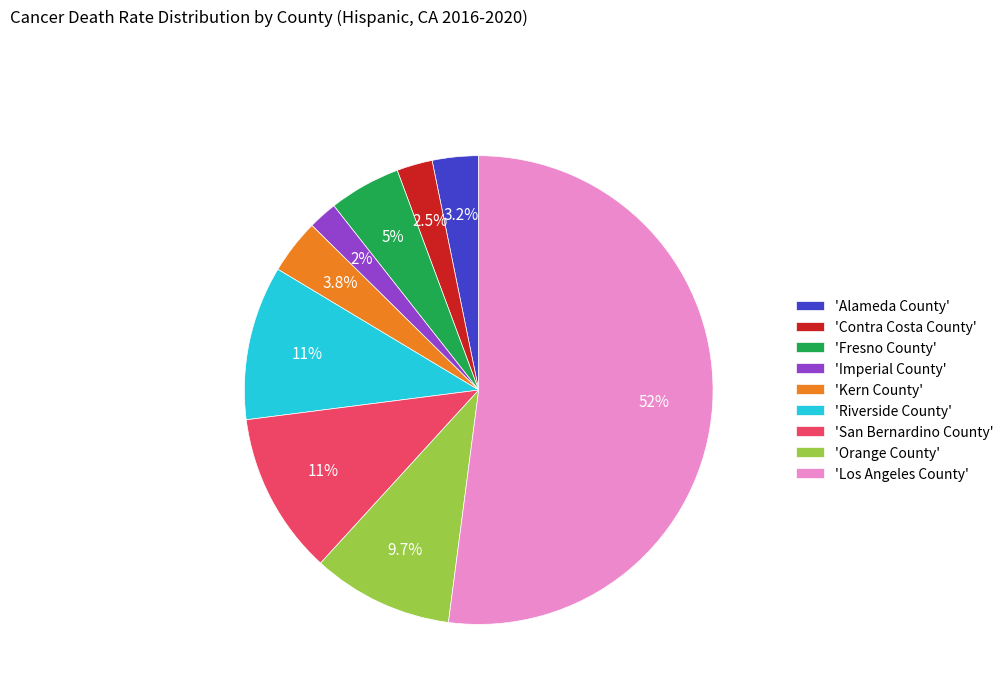

Which category has the biggest portion of the pie?

'Los Angeles County'